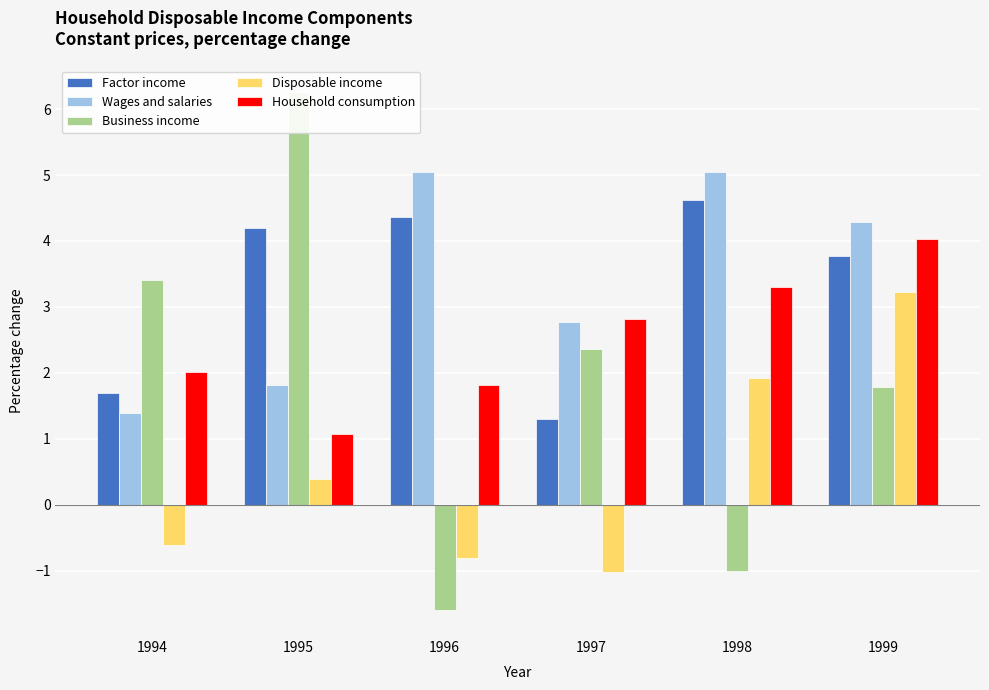

How many bars are there in total?

30